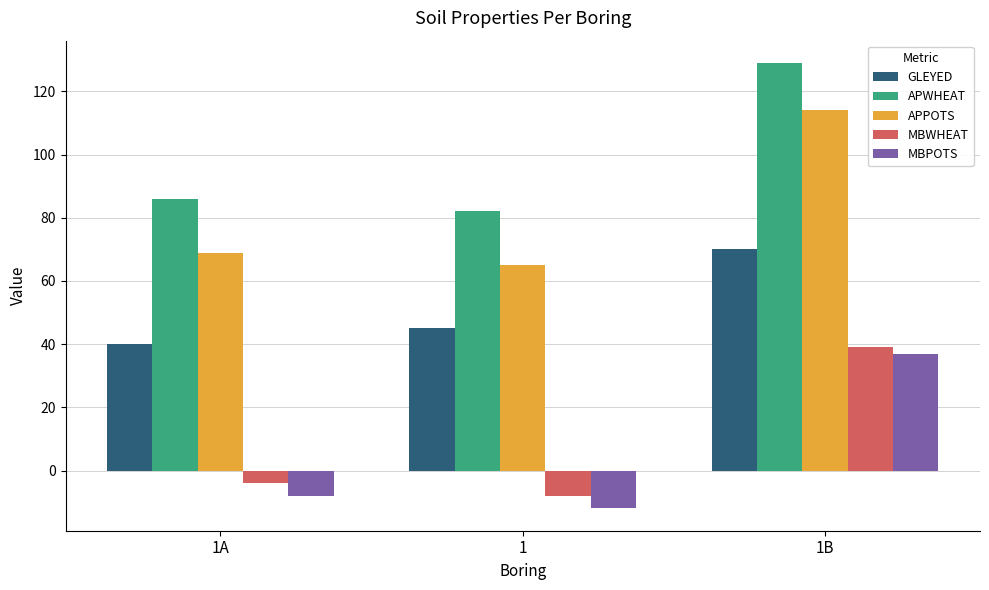

How many data points in APPOTS are less than 69?

1